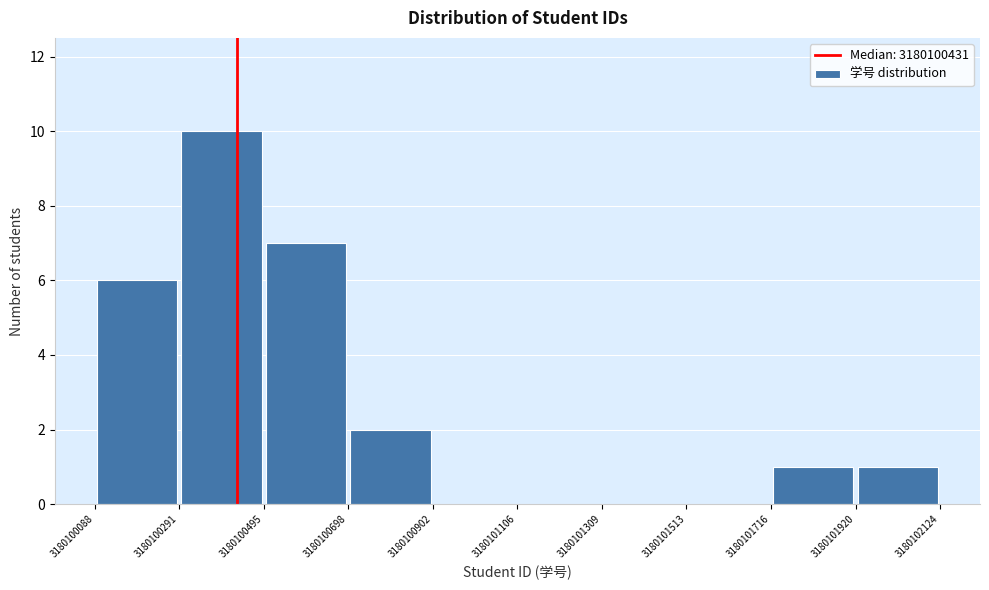

What is the height of the bar covering 3180101716 to 3180101920 on the x-axis? The values are not printed on the chart, so give them approximately, as read against the axis.

1